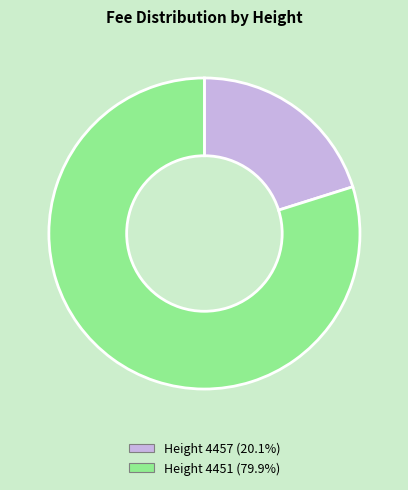

Is there any slice that represents more than half of the pie?

Yes